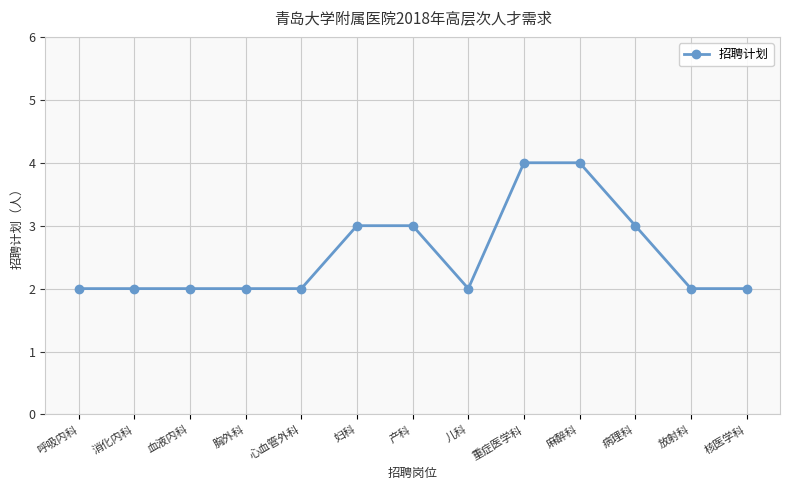

True or false: the data shows 2 at 心血管外科.

True